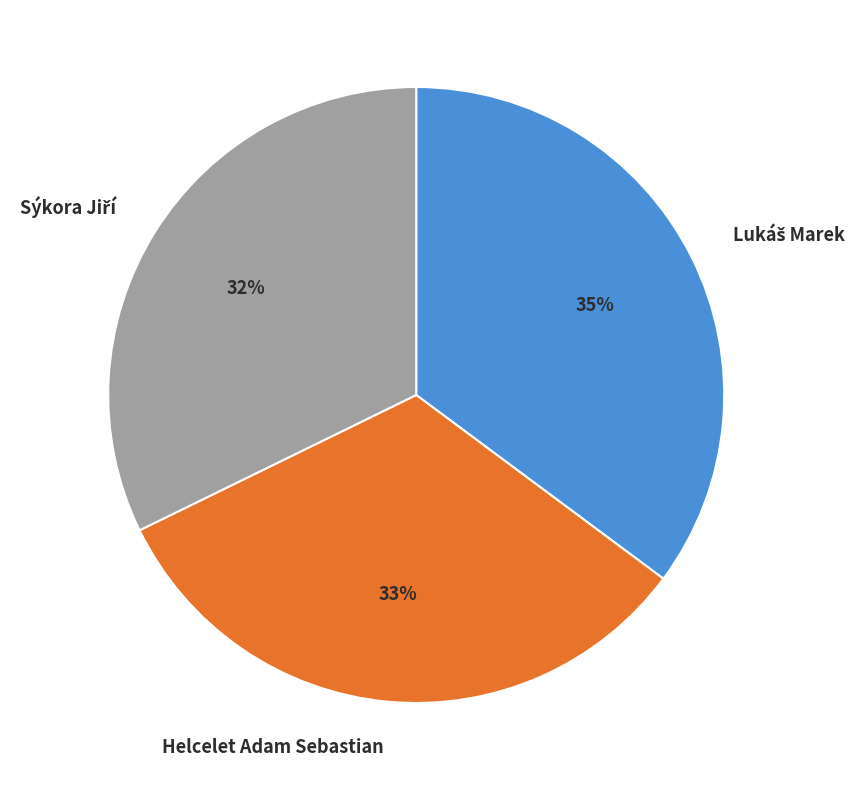

How many segments does this pie chart have?

3